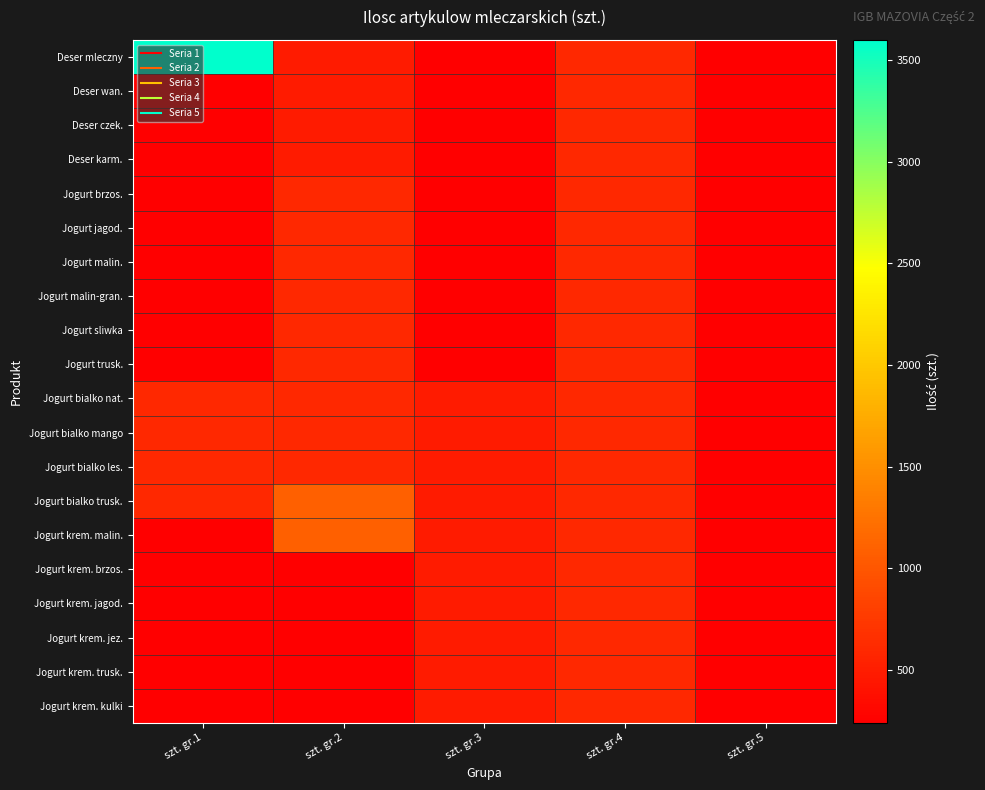

Rank the series by their maximum value, from lowest to highest.

Deser wan., Deser czek., Deser karm., Jogurt brzos., Jogurt jagod., Jogurt malin., Jogurt malin-gran., Jogurt sliwka, Jogurt trusk., Jogurt bialko nat., Jogurt bialko mango, Jogurt bialko les., Jogurt krem. brzos., Jogurt krem. jagod., Jogurt krem. jez., Jogurt krem. trusk., Jogurt krem. kulki, Jogurt bialko trusk., Jogurt krem. malin., Deser mleczny